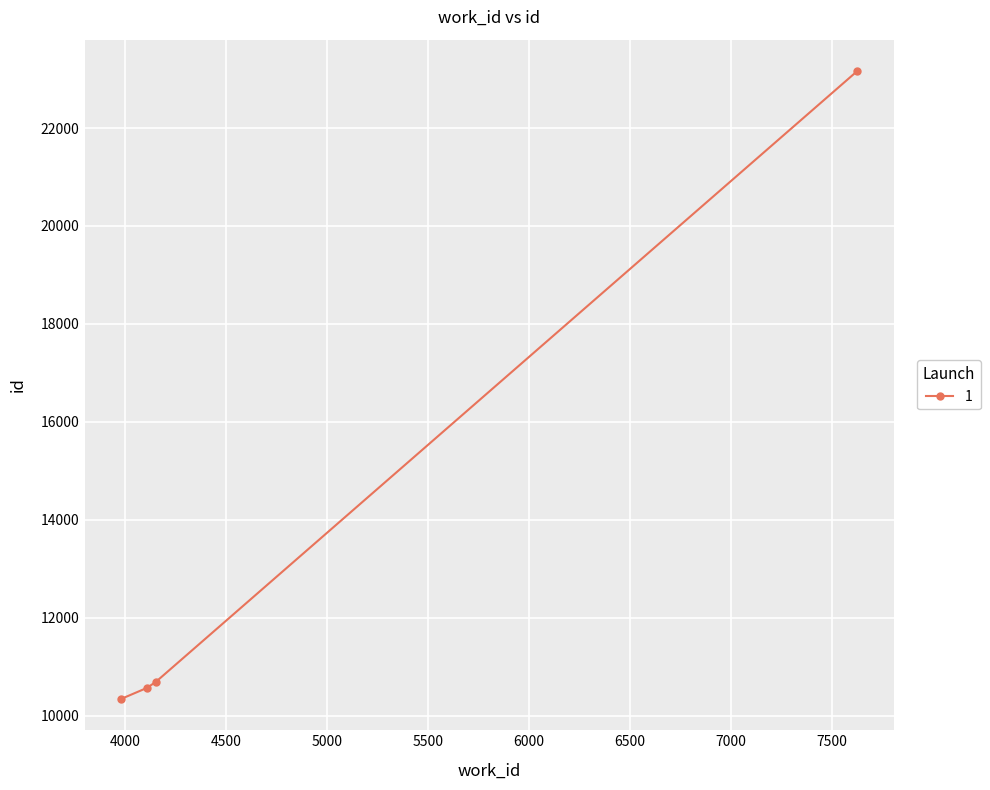

What is the maximum value shown in the chart?

23163